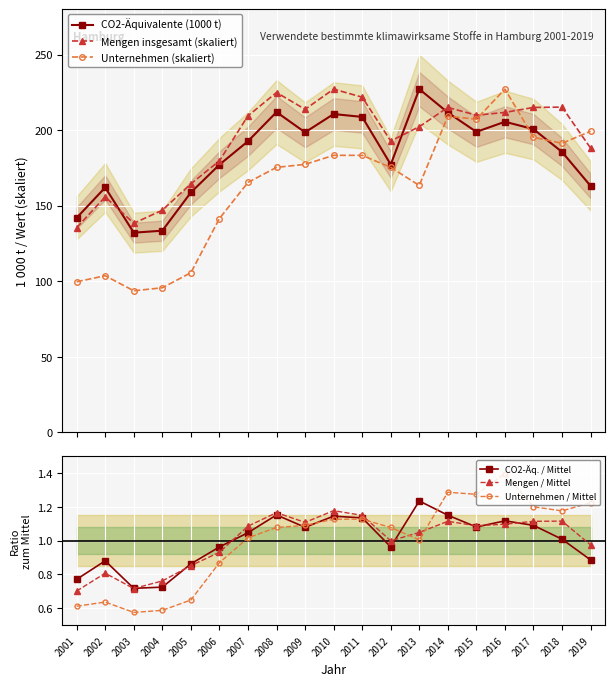

True or false: Mengen / Mittel has a value of 1.6 at 2008.

False